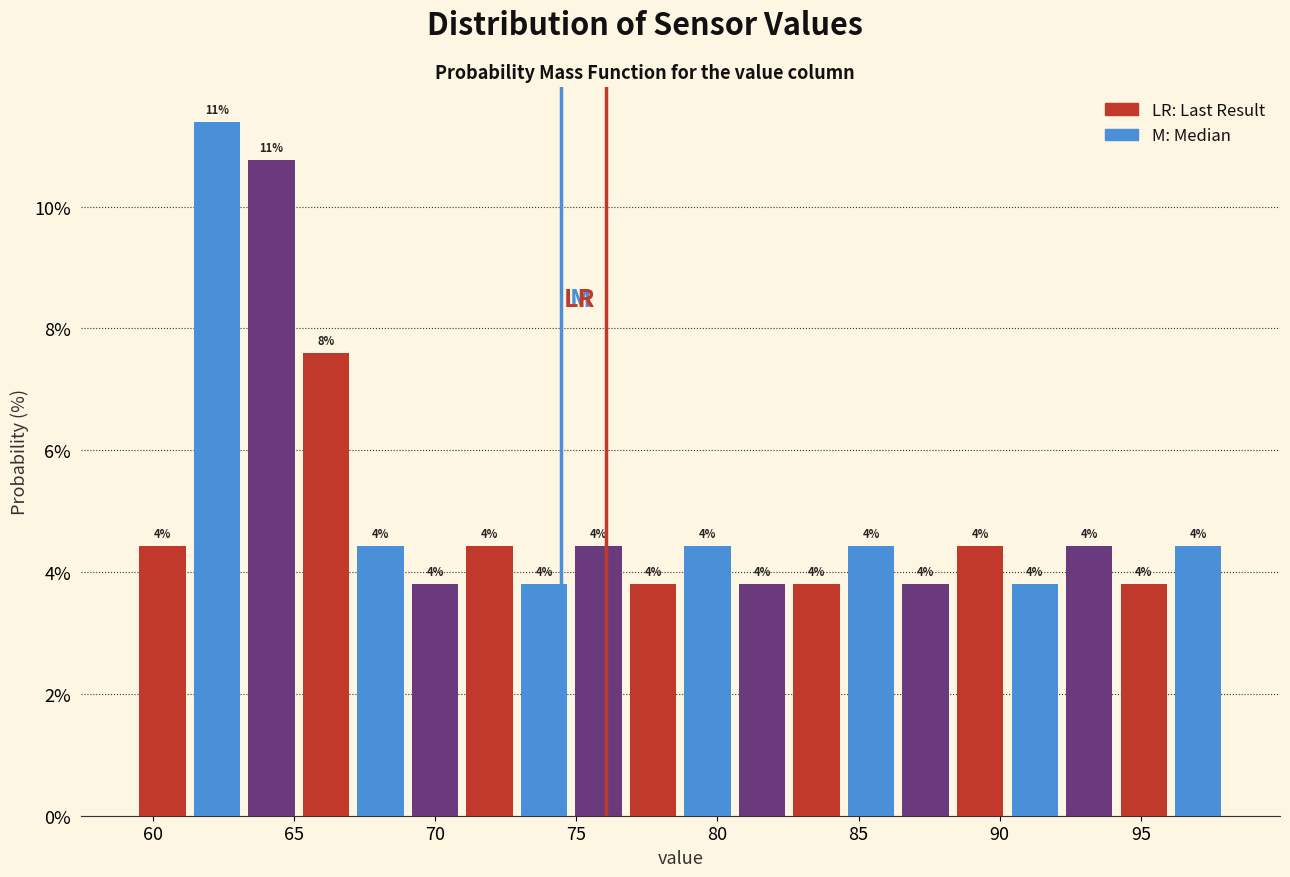

Around what value on the x-axis is the tallest bar? Give the approximate position of its centre, as read against the axis.

62.5